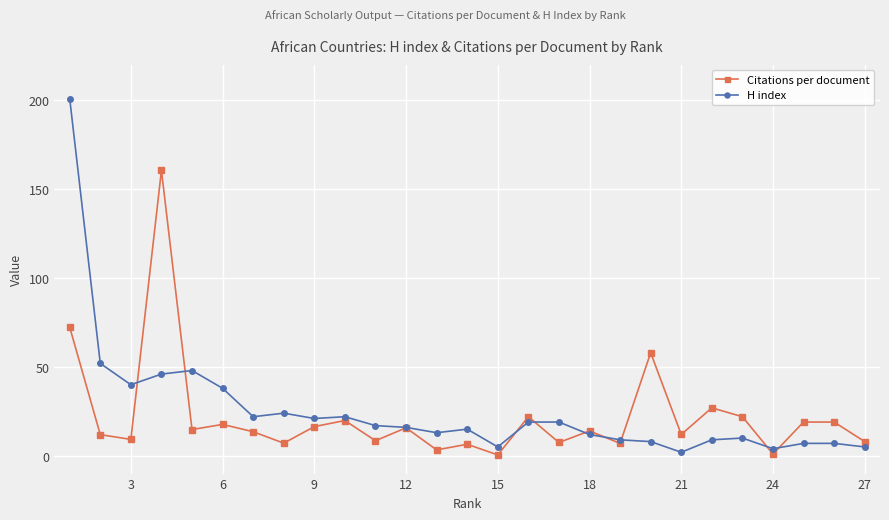

What is the lowest value of the H index series?

2.0